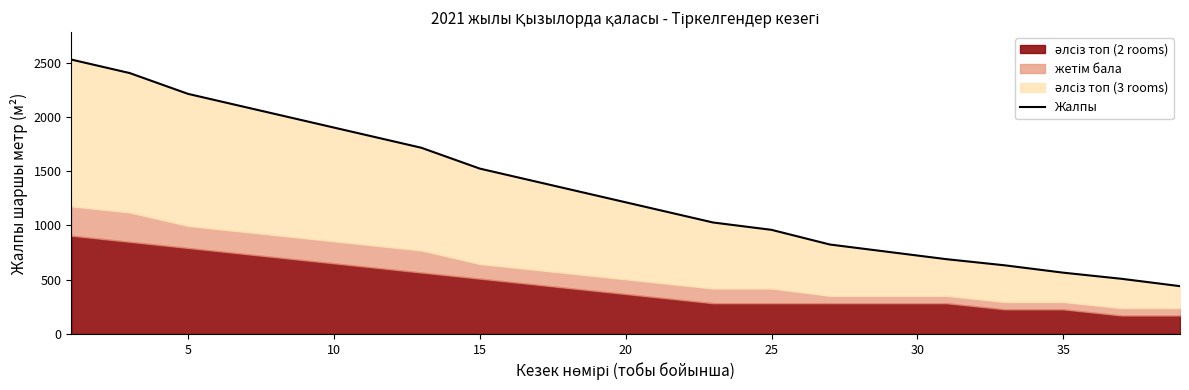

What is the difference between the maximum and minimum values?

2087.9